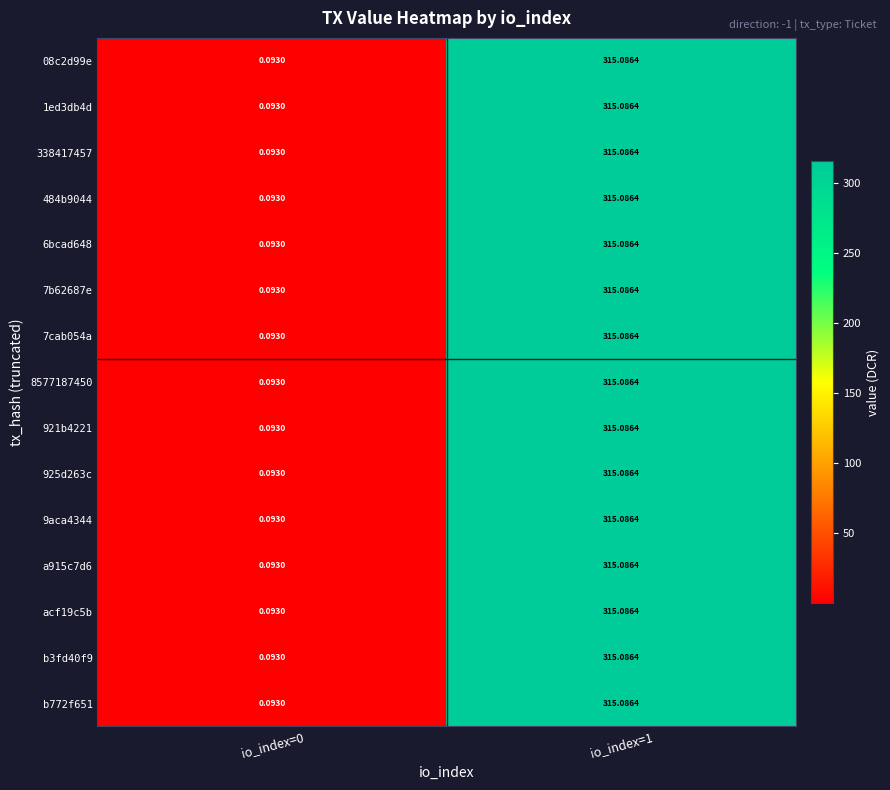

Is the value of 08c2d99e at io_index=0 greater than the value of 9aca4344 at io_index=1?

No